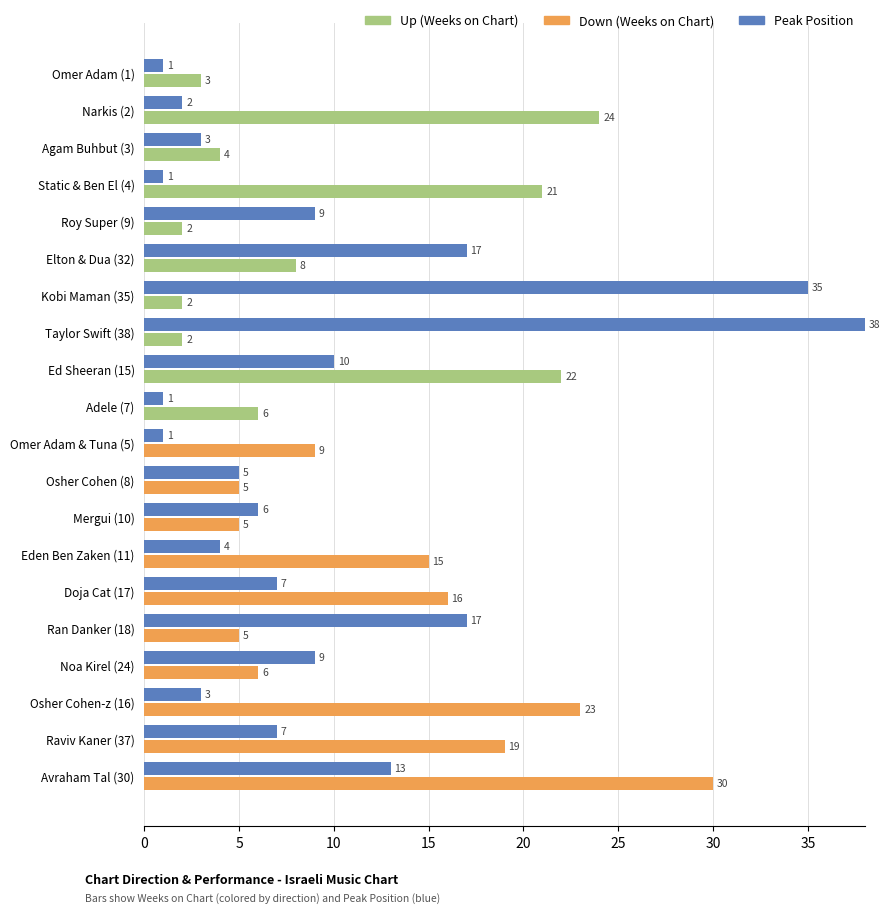

What is the spread (max minus min) of values at Kobi Maman (35)?

33